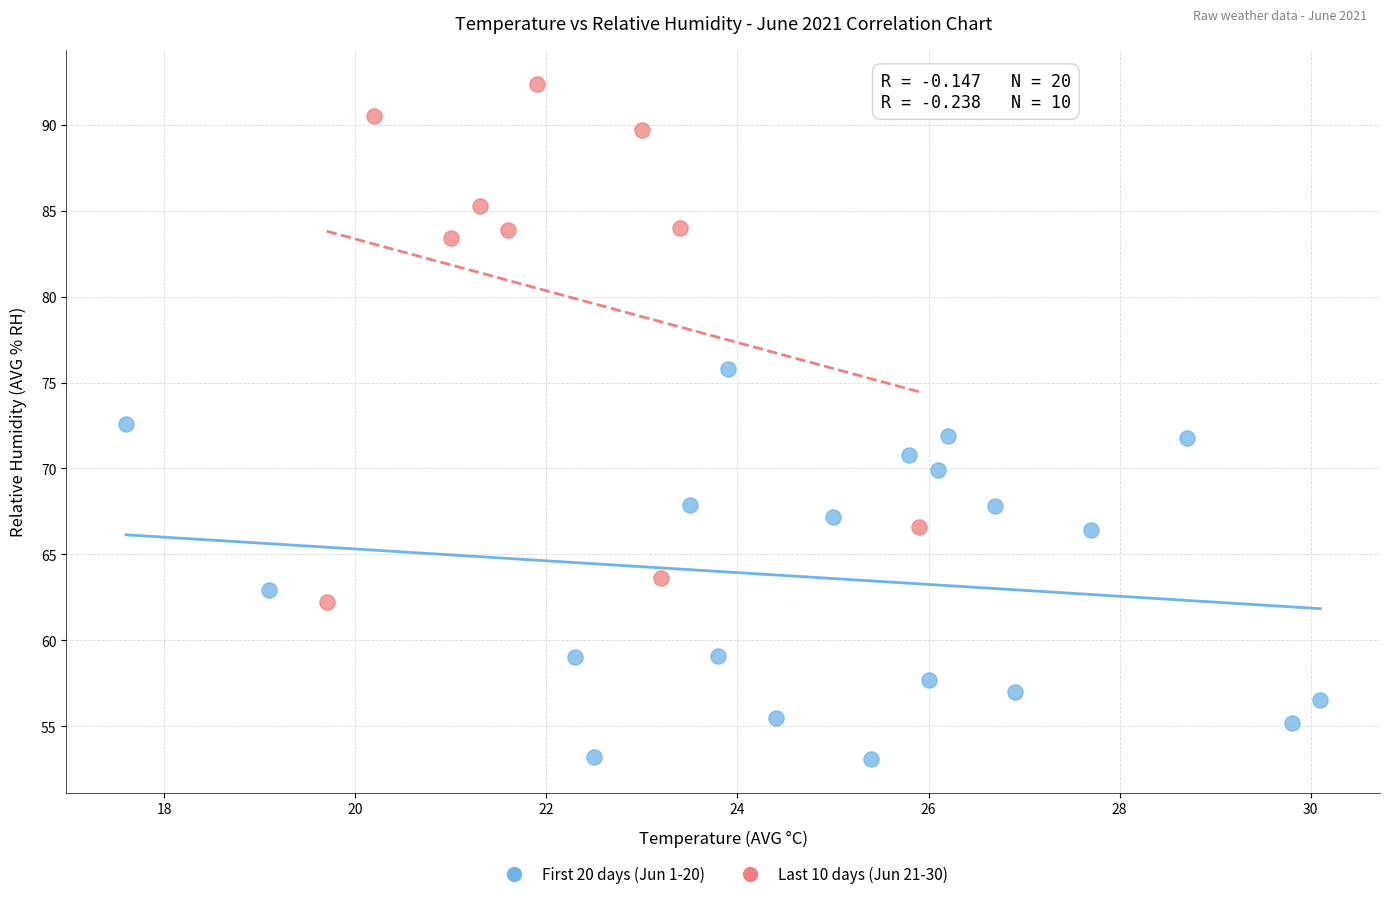

Which series reaches the maximum Y coordinate?

Last 10 days (Jun 21-30)